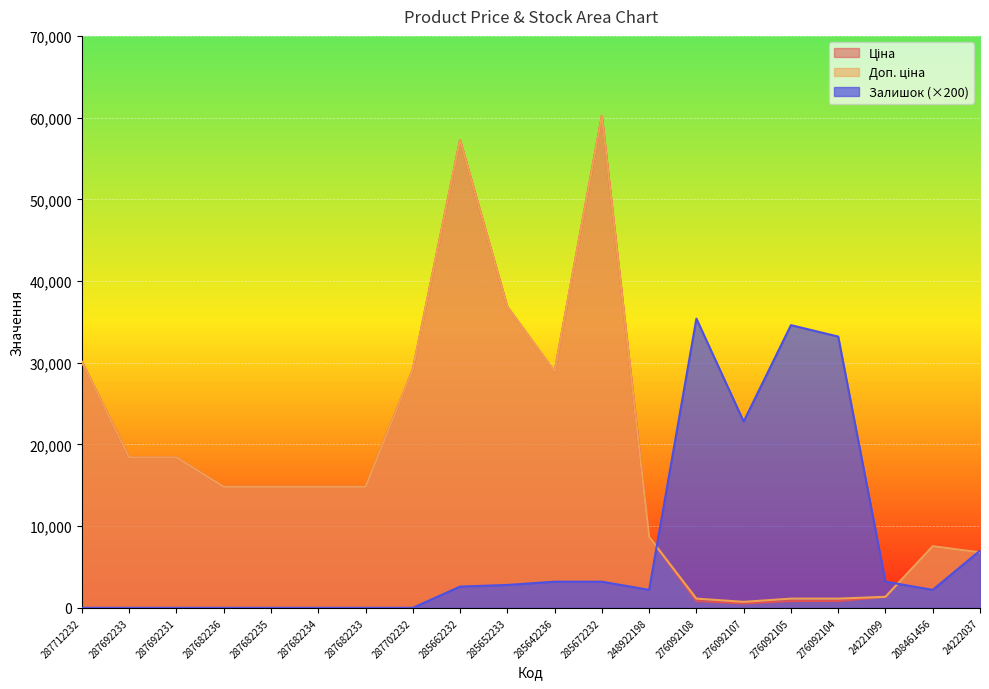

What is the highest value of the Ціна series?

60205.6